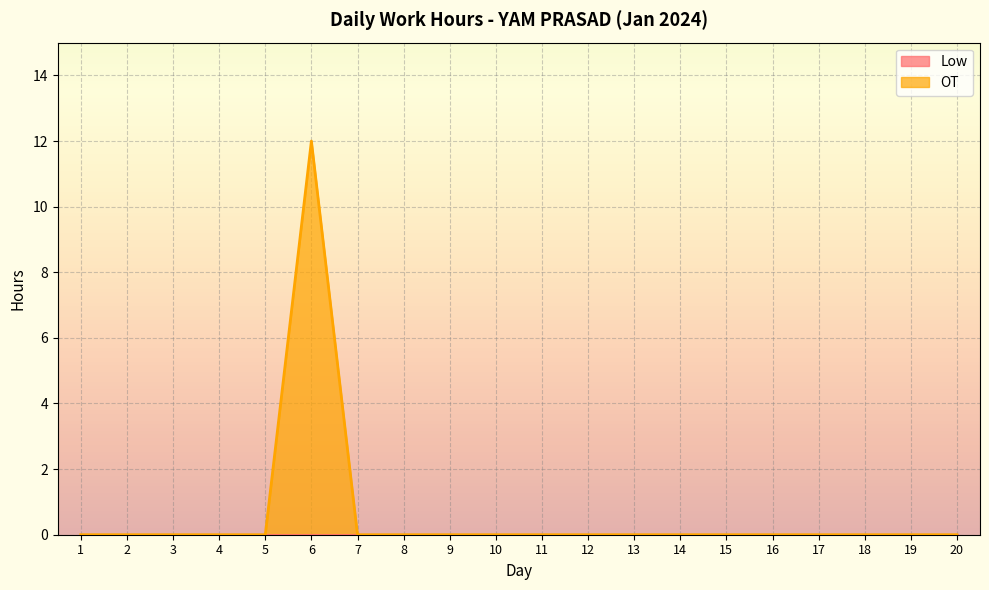

Count the number of values greater than 0.

1